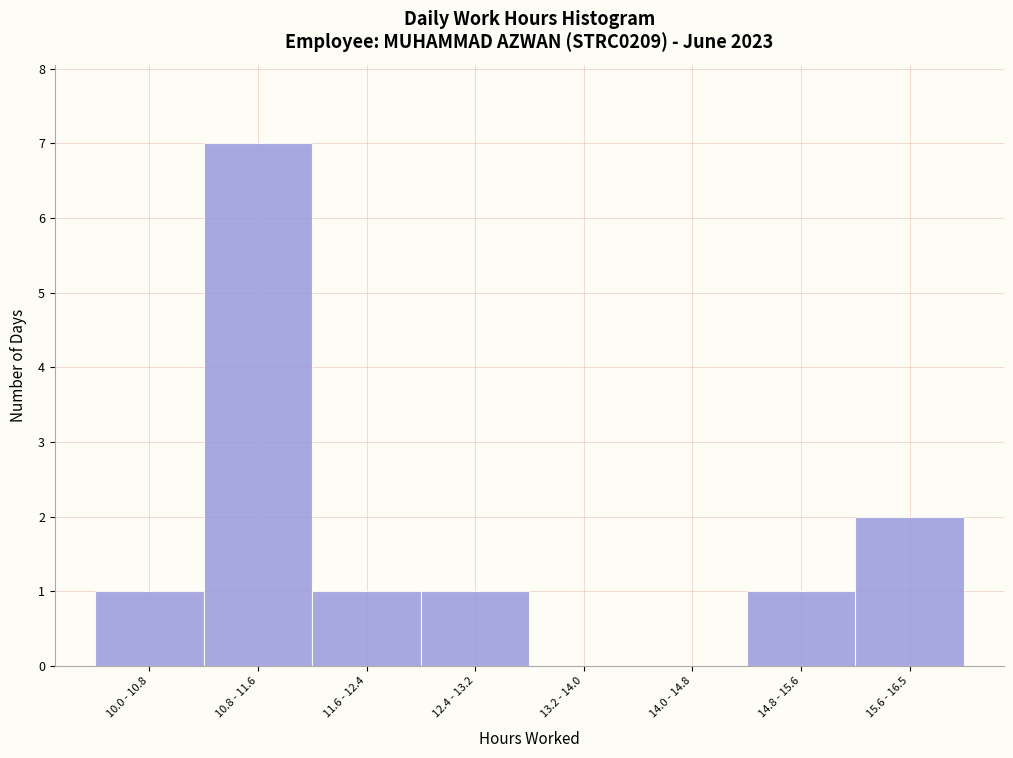

Reading left to right, transcribe all the data shown in this chart.

10.0 - 10.8=1	10.8 - 11.6=7	11.6 - 12.4=1	12.4 - 13.2=1	13.2 - 14.0=0	14.0 - 14.8=0	14.8 - 15.6=1	15.6 - 16.5=2